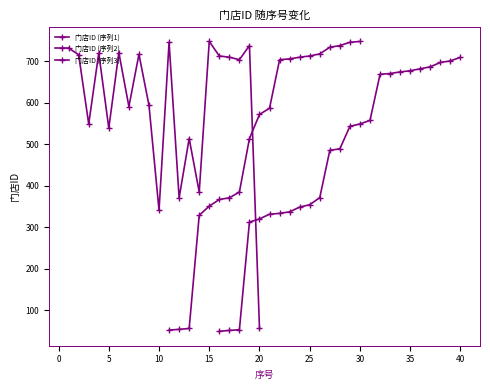

What is the value of the 门店ID point at the 7th from the left?

591